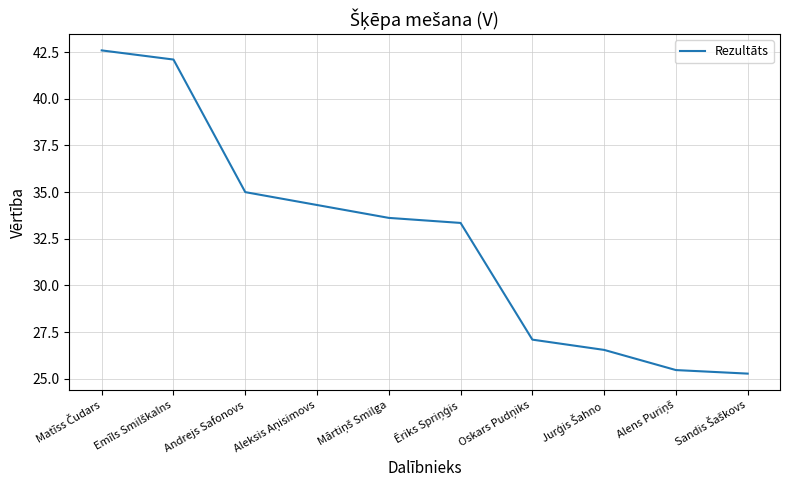

What position from the left is Andrejs Safonovs?

3